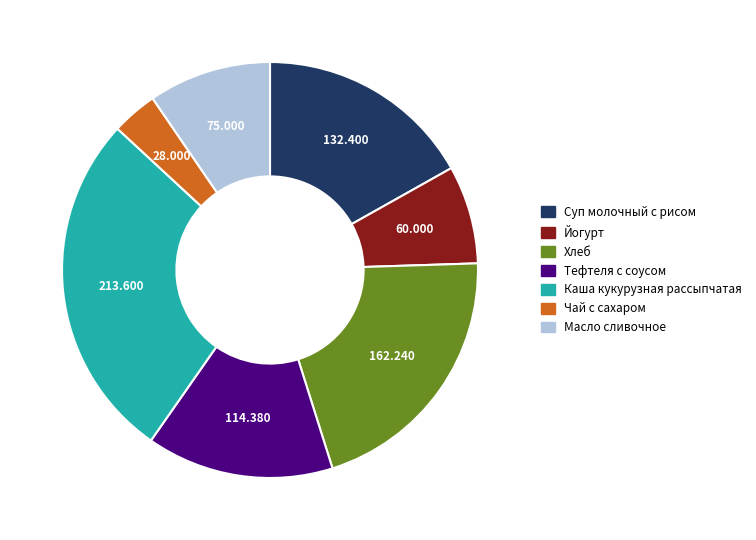

How many slices are in this pie chart?

7